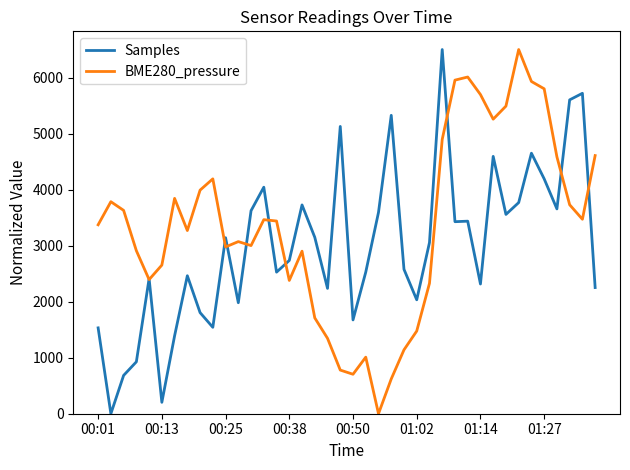

What is the greatest value displayed?

6500.0